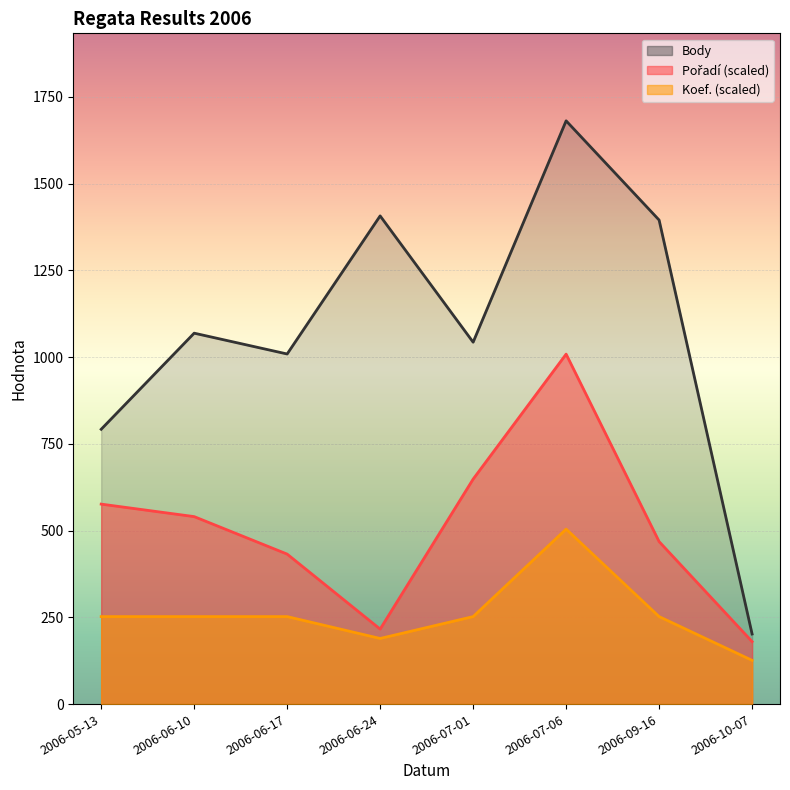

Which has a higher value, 2006-10-07 or 2006-09-16?

2006-09-16